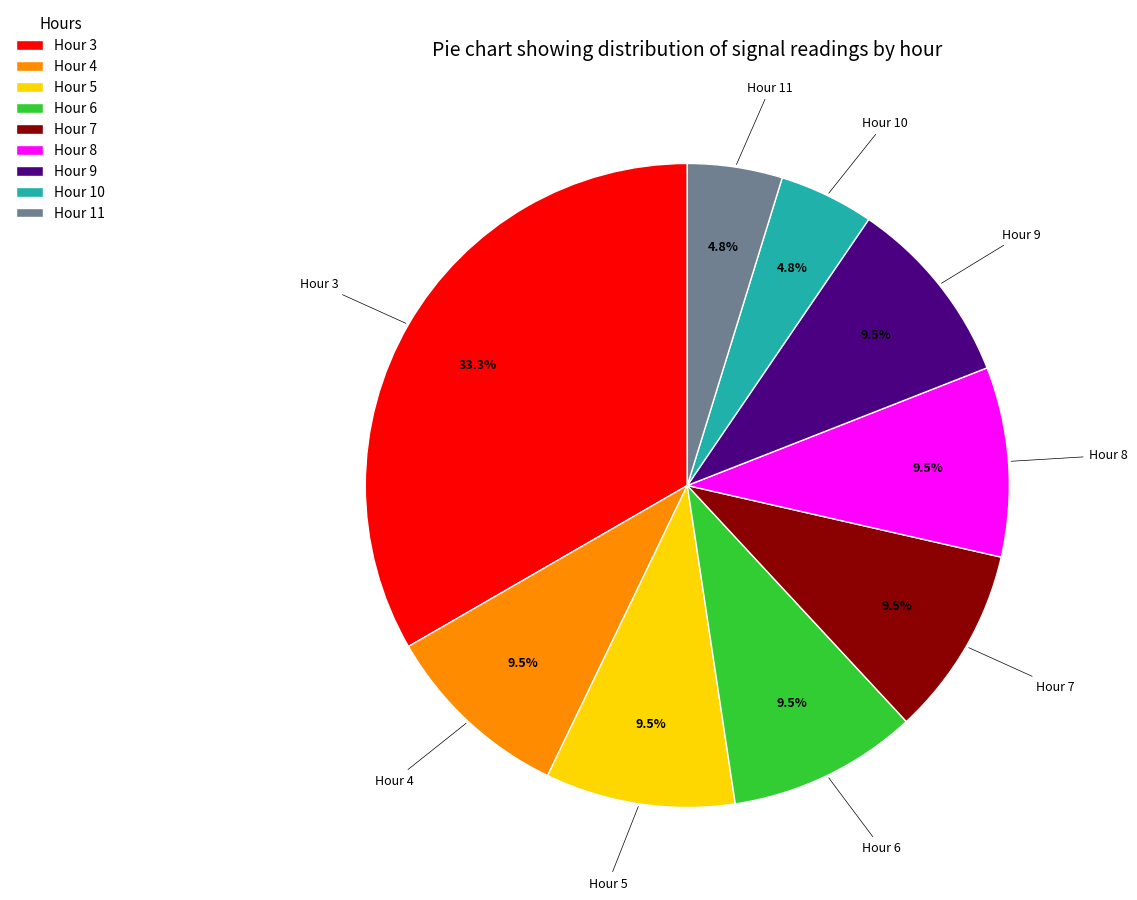

Combined, do Hour 8 and Hour 7 account for over 50%?

No